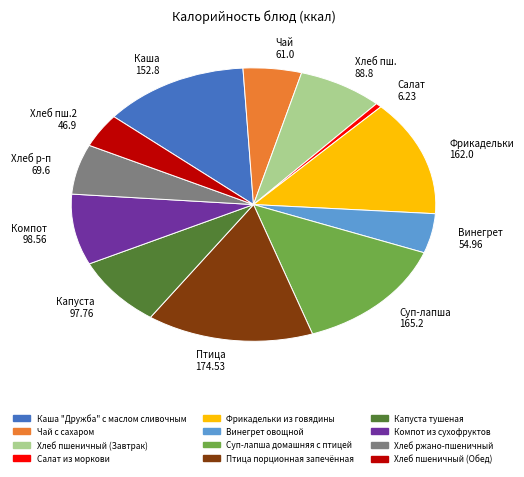

What is the ratio of the value at Капуста 97.76 to the value at Фрикадельки 162.0?

0.6